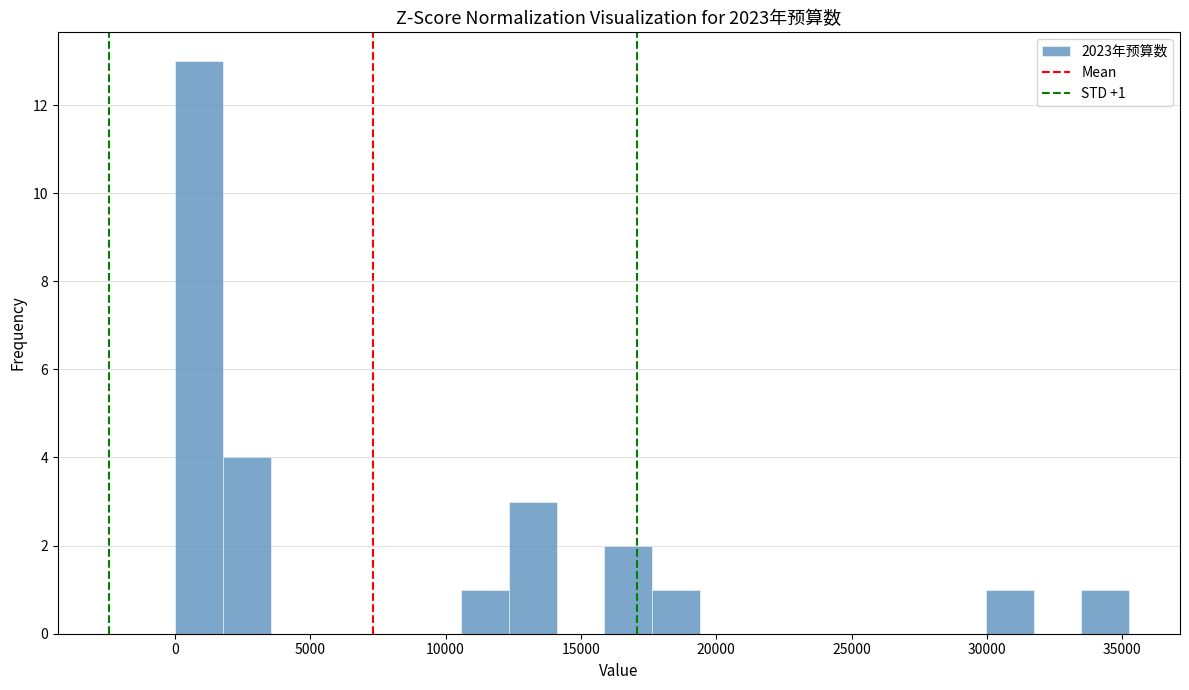

Read against the x-axis, roughly where is the centre of the tallest bar?

1000